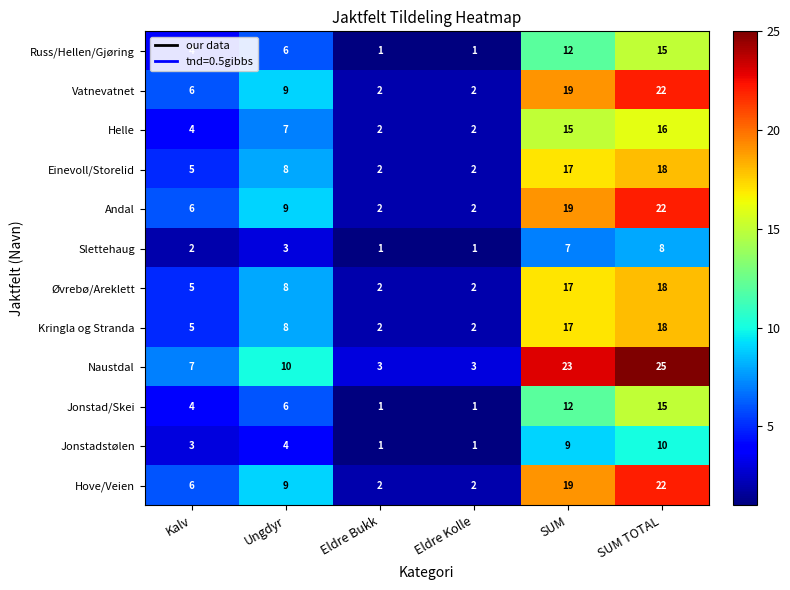

What is the difference between the Øvrebø/Areklett values at Kalv and Eldre Kolle?

3